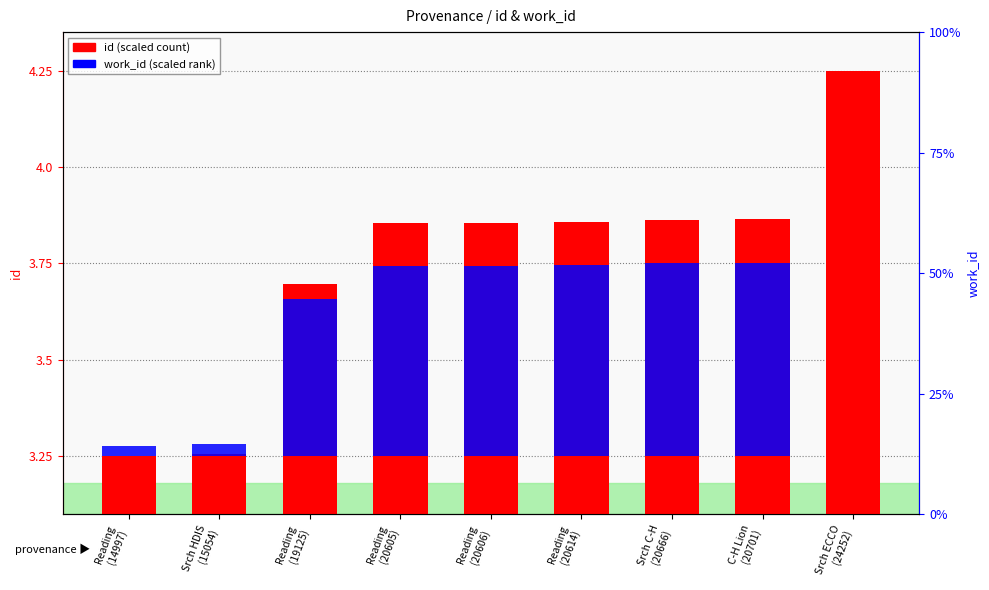

What is the label of the 6th bar from the left?

Reading
(20614)